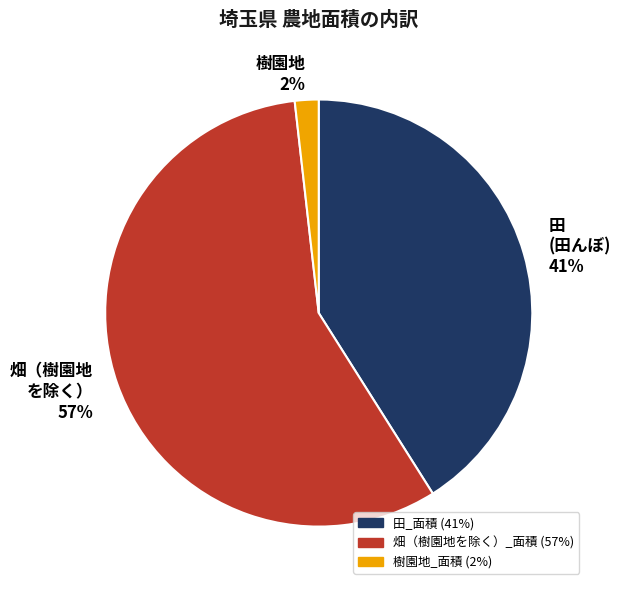

True or false: 畑（樹園地 を除く） 57% accounts for 57% of the total.

True